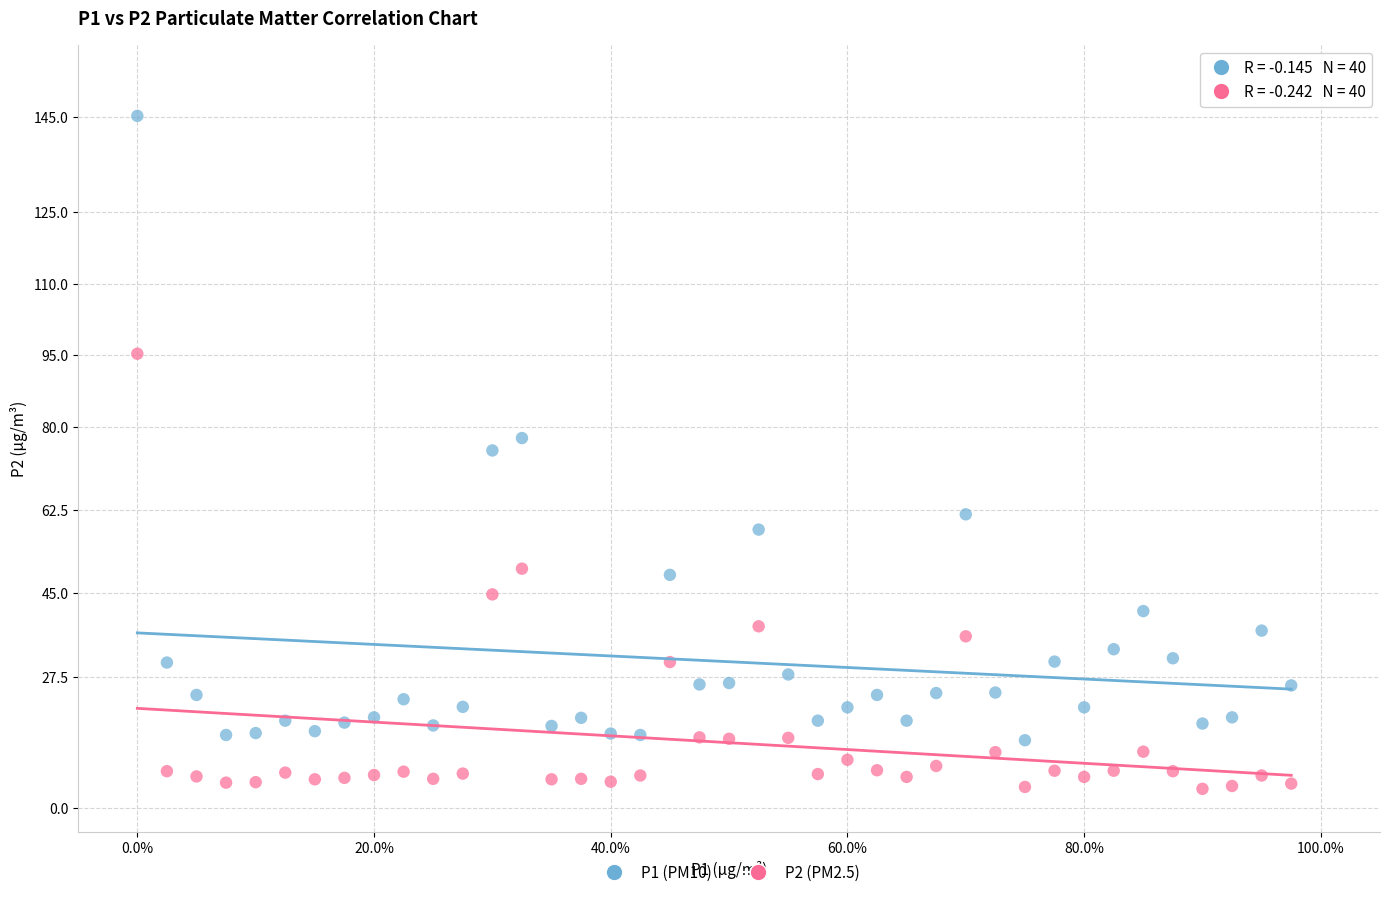

Which series reaches the minimum Y coordinate?

P2 (PM2.5)